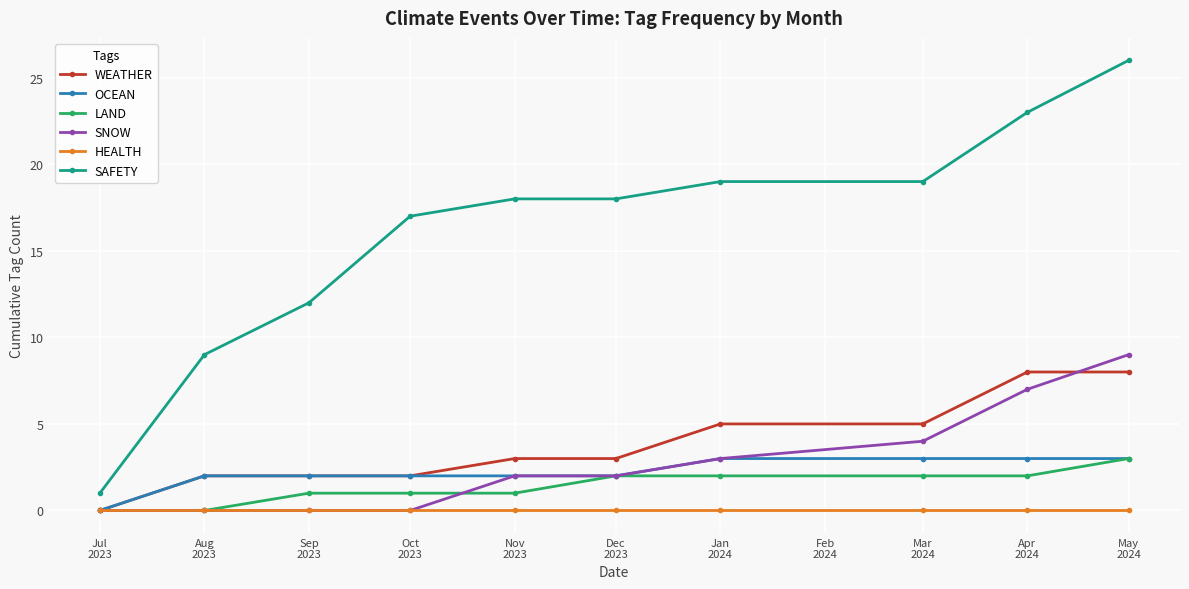

What are all the series names shown in the legend?

WEATHER, OCEAN, LAND, SNOW, HEALTH, SAFETY